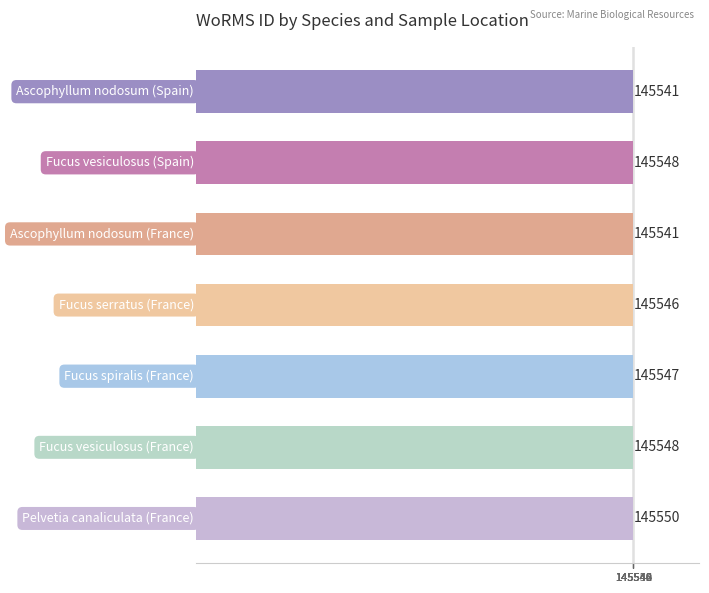

What is the sum of all values?

1018821